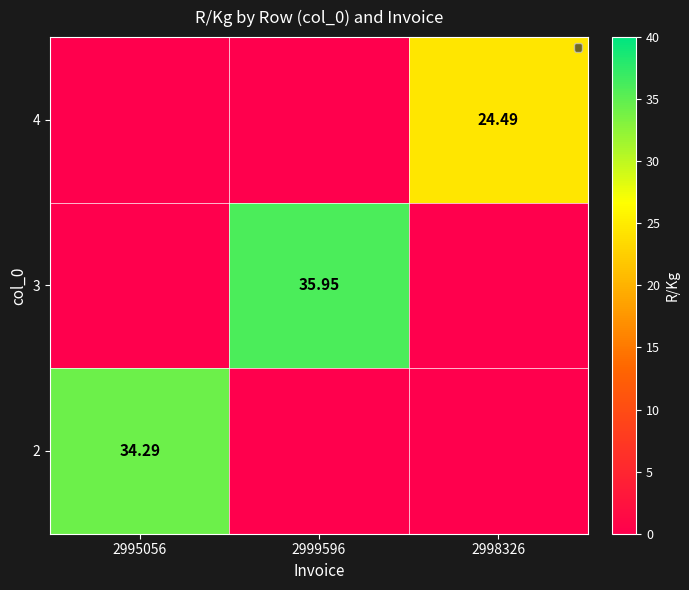

Is the value of 2 at 2995056 greater than the value of 3 at 2999596?

No